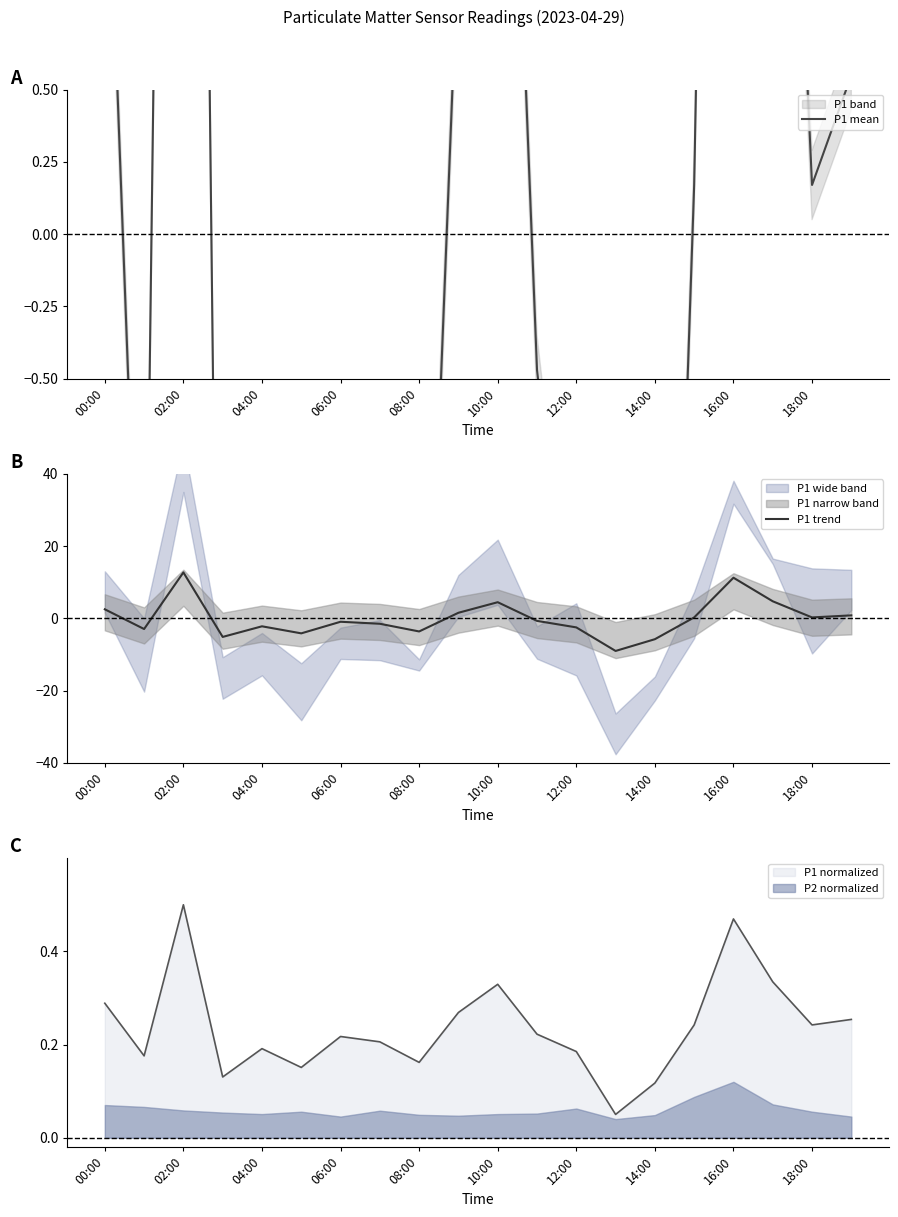

How many values in P1 mean are above zero?

9